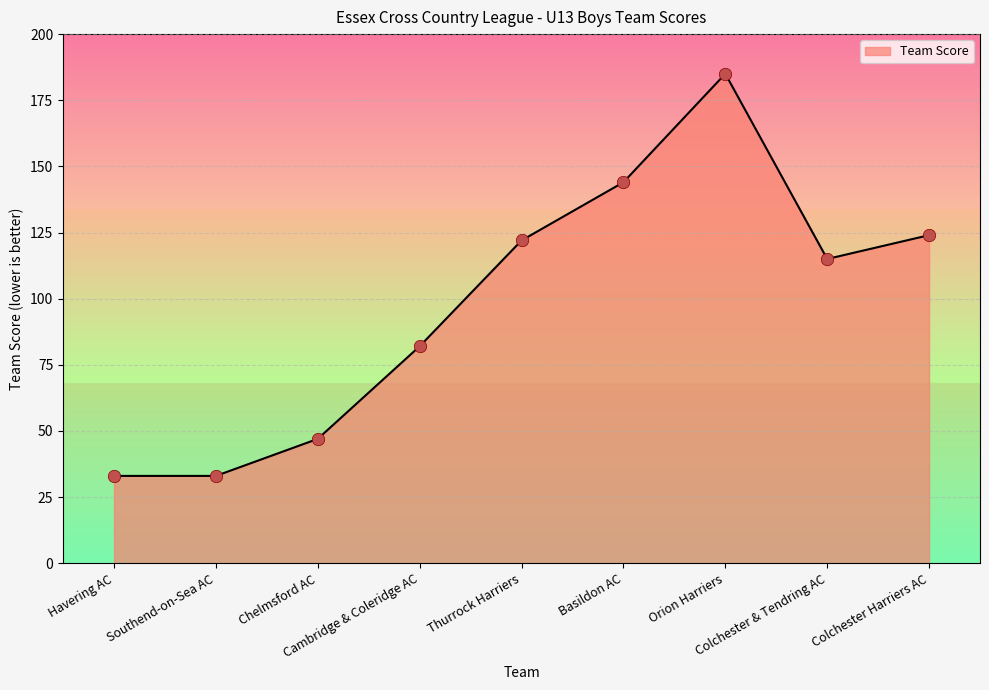

Which has a higher value, Chelmsford AC or Thurrock Harriers?

Thurrock Harriers